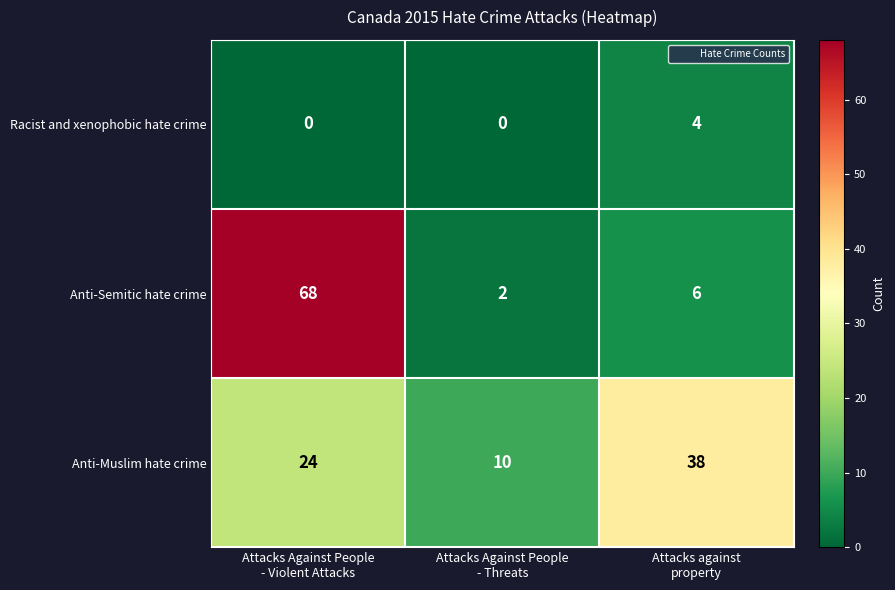

Reading left to right, extract all data points from this chart.

Racist and xenophobic hate crime: 0	0	4
Anti-Semitic hate crime: 68	2	6
Anti-Muslim hate crime: 24	10	38